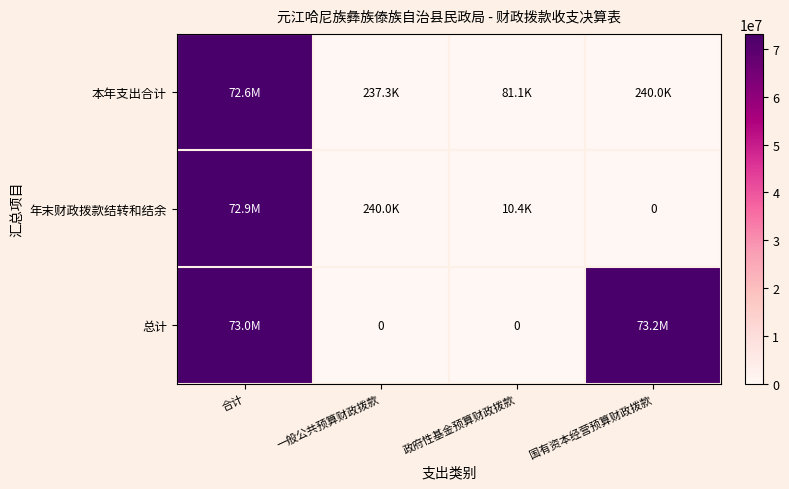

How many data points in 年末财政拨款结转和结余 are above 240000?

1